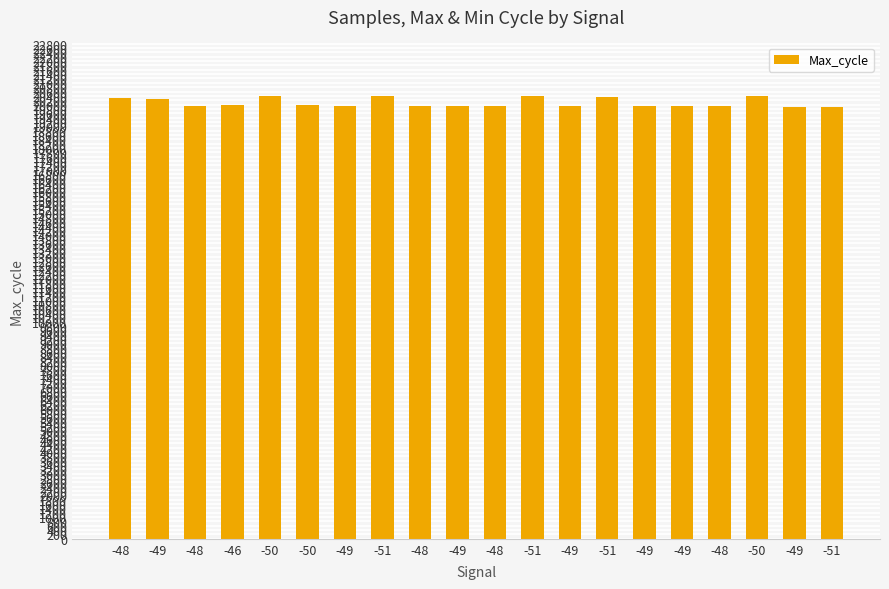

How many values are below 19947?

10